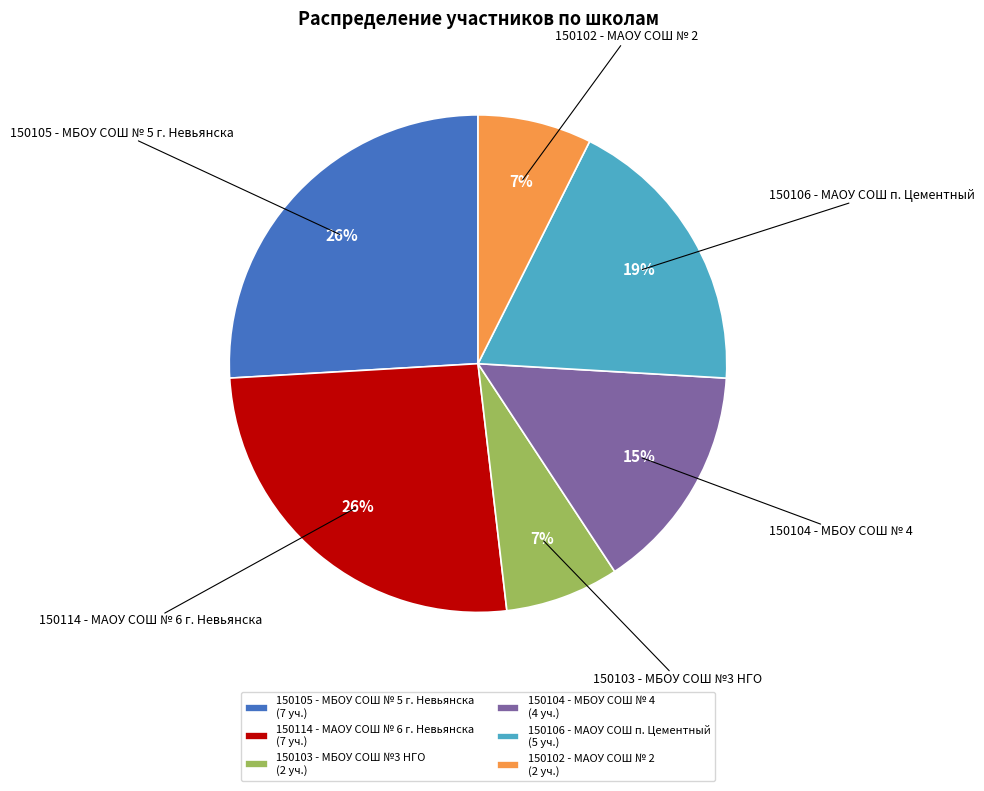

To the nearest percent, what is the difference between the largest and smallest slice percentages?

19%